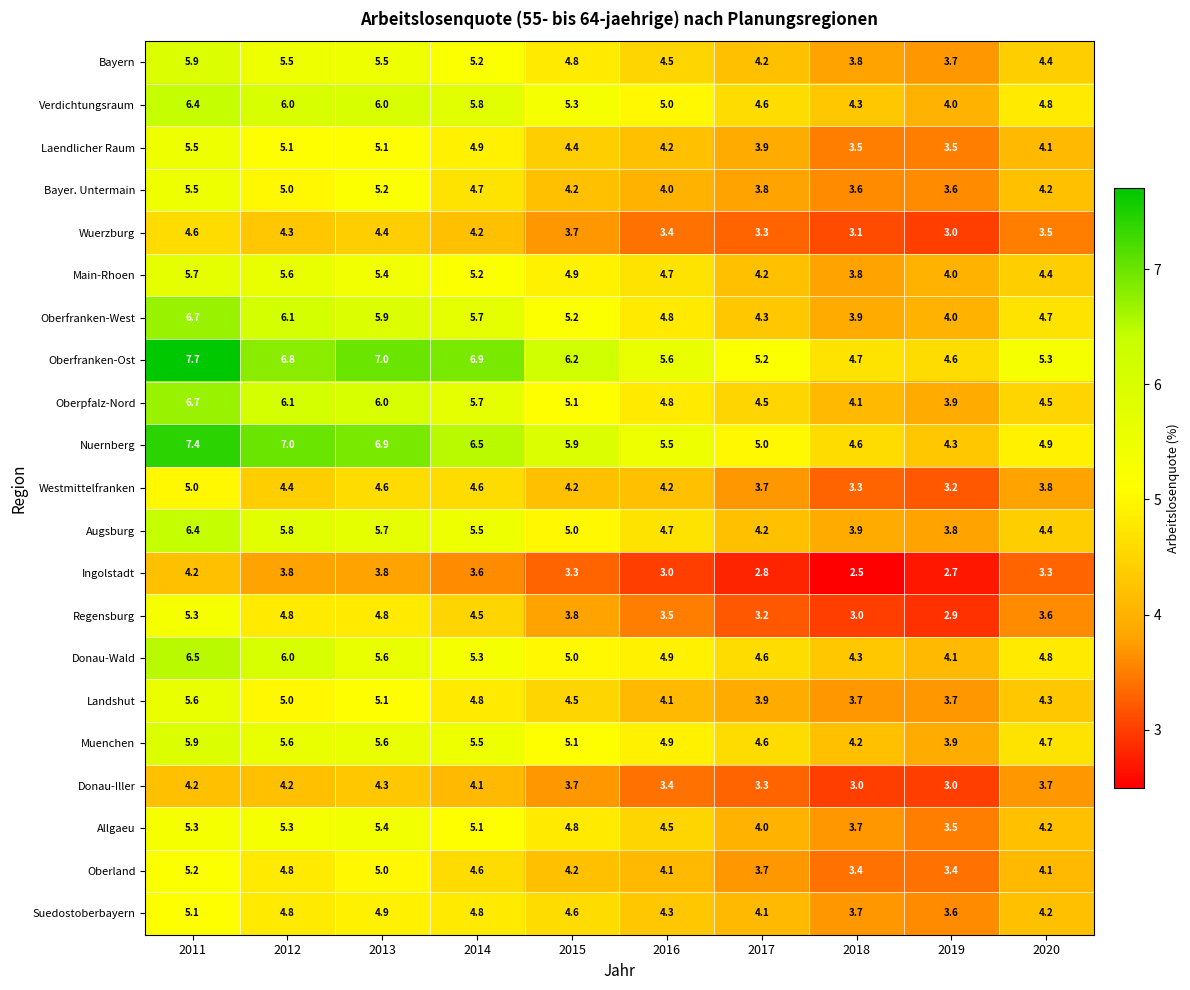

Which category has the highest value across all series?

2011